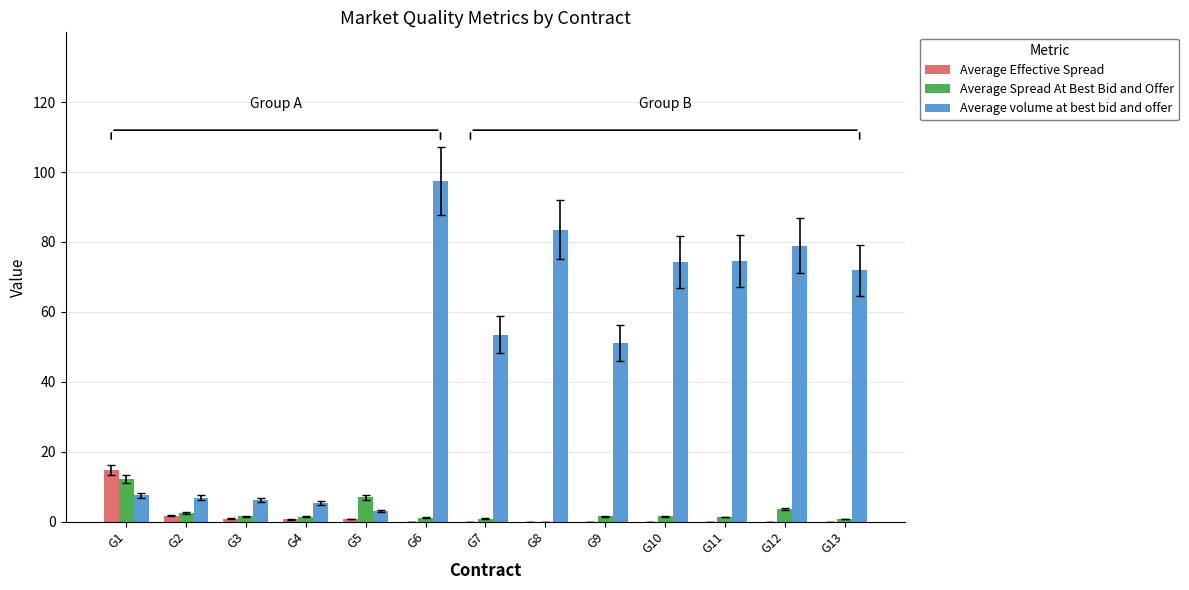

What is the average value of the Average volume at best bid and offer series?

47.2